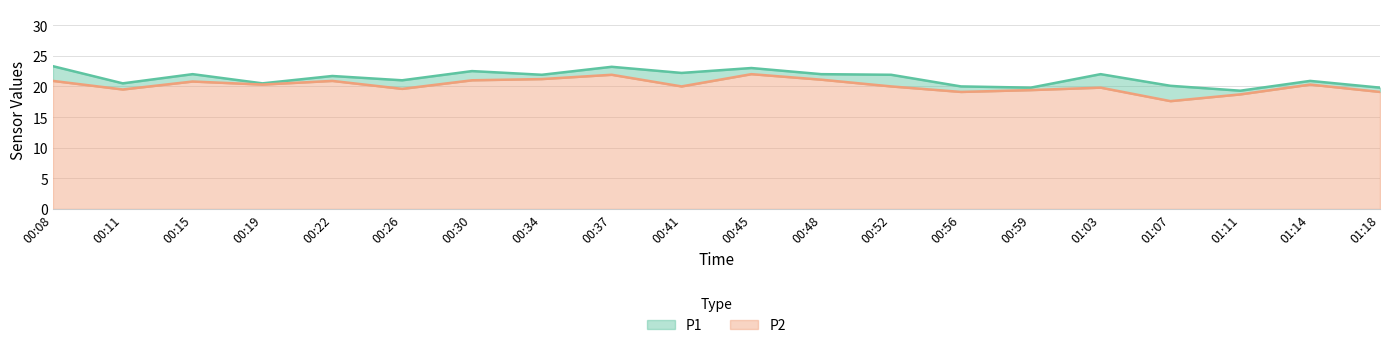

At which label does P1 first exceed 21?

00:08